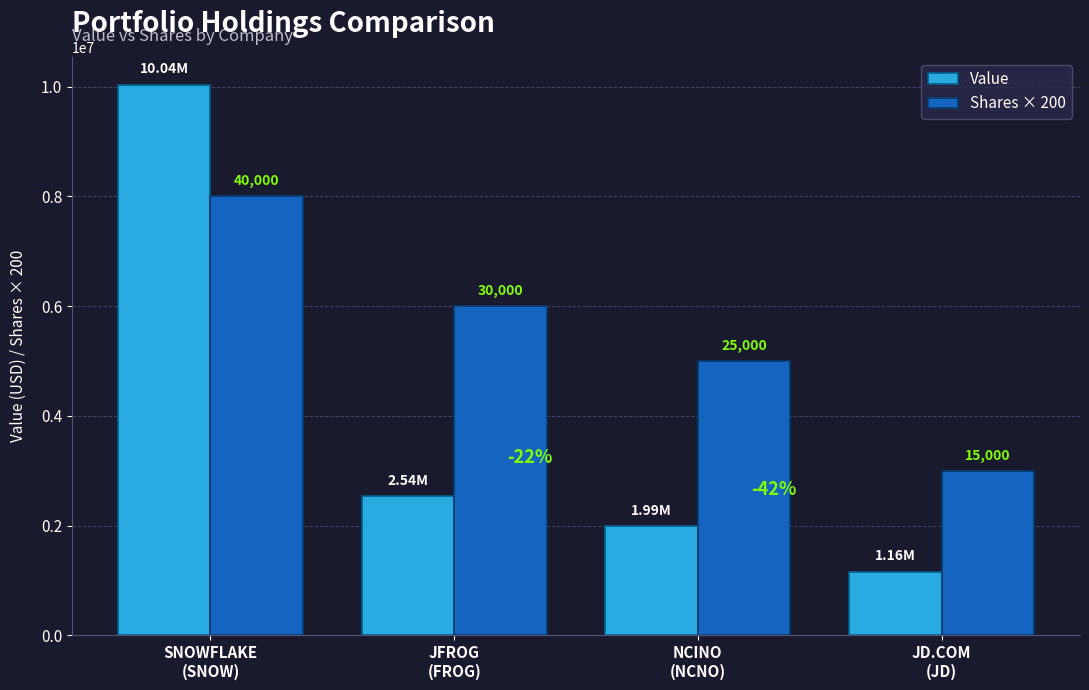

What are all the series names shown in the legend?

Value, Shares × 200